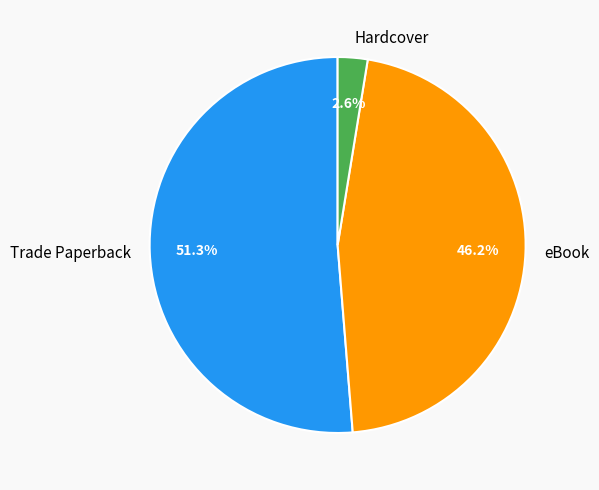

True or false: eBook accounts for 54% of the total.

False